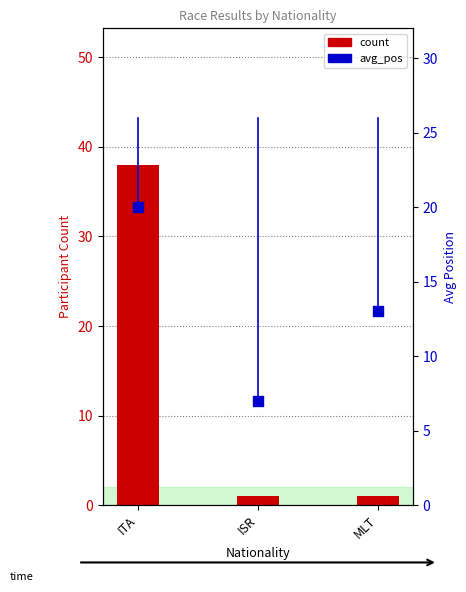

What is the total value across all series at ITA?

58